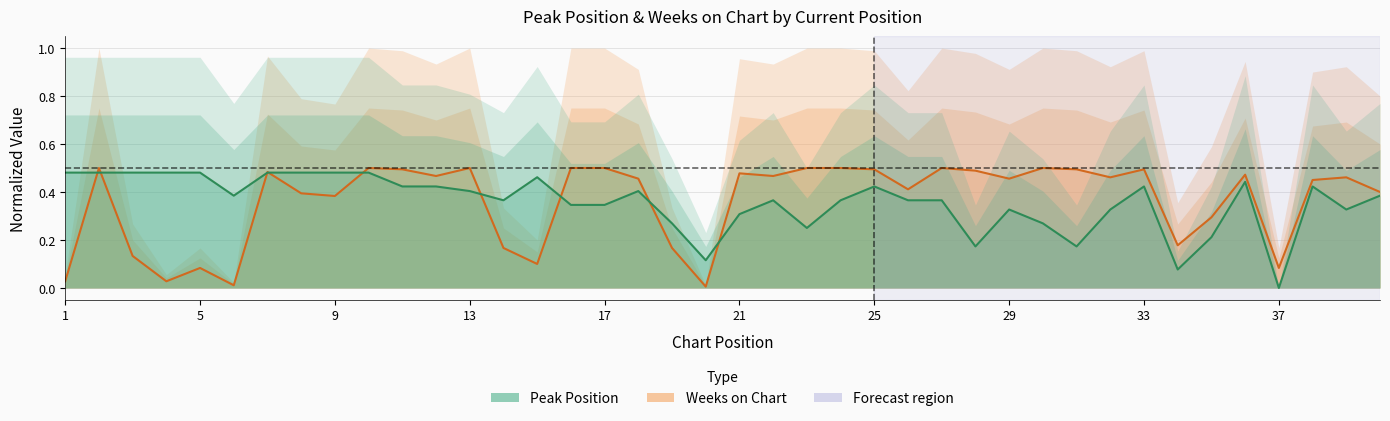

The Weeks on Chart series shows 0.7 at 35. True or false?

False